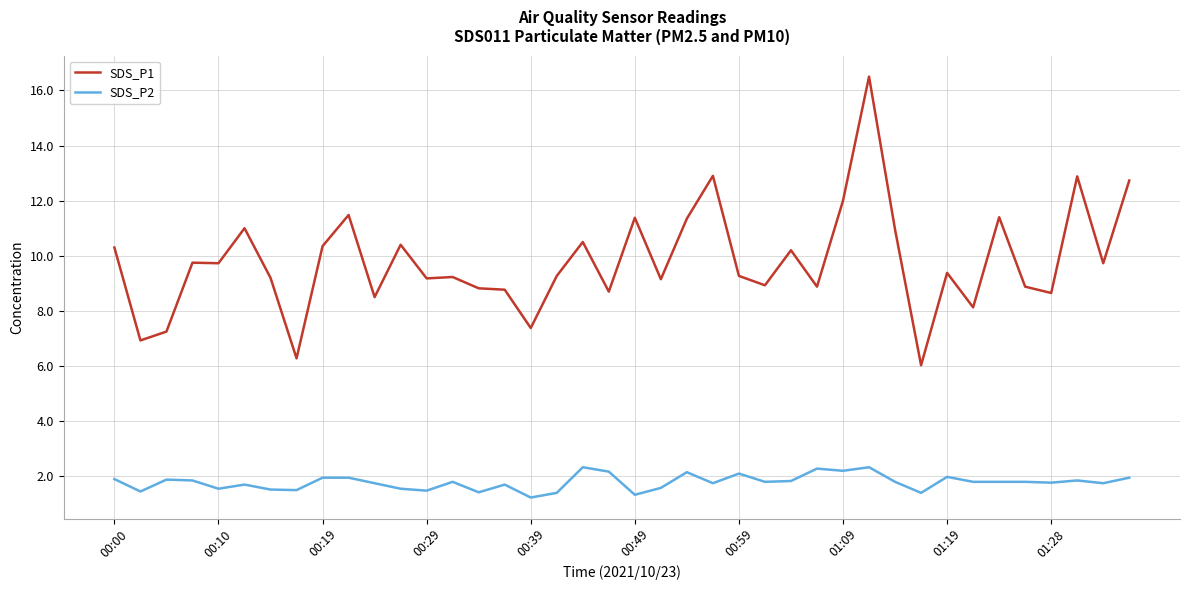

What is the lowest value of the SDS_P1 series?

6.0